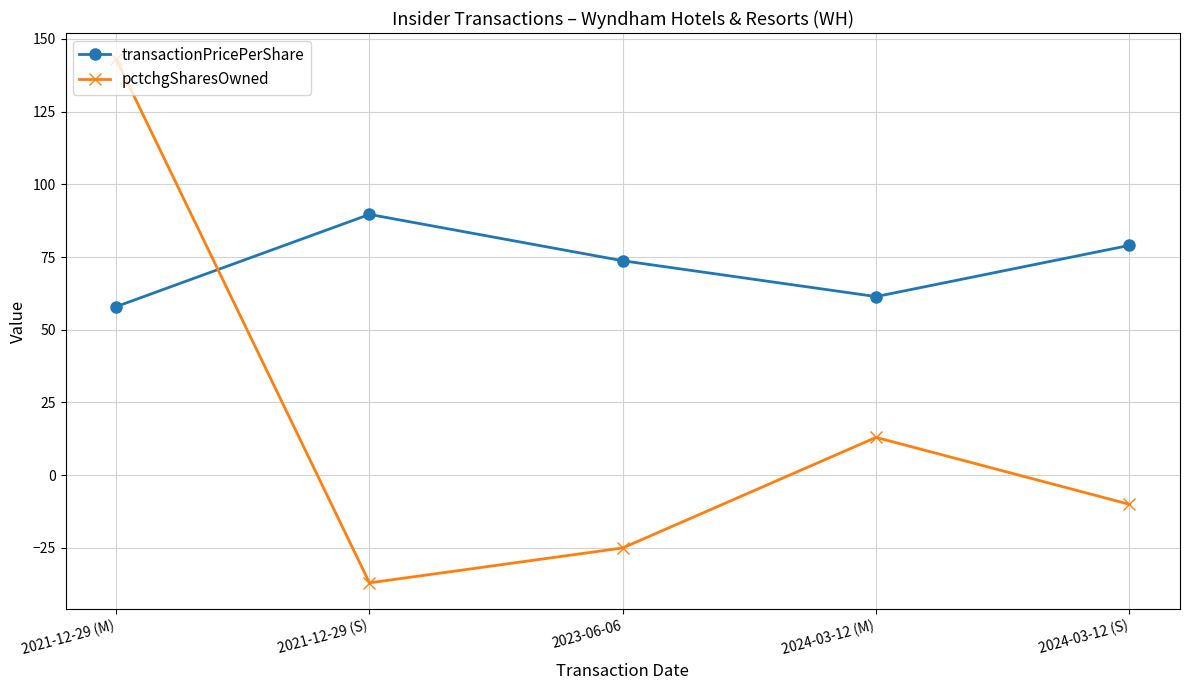

How many lines are shown in the chart?

2